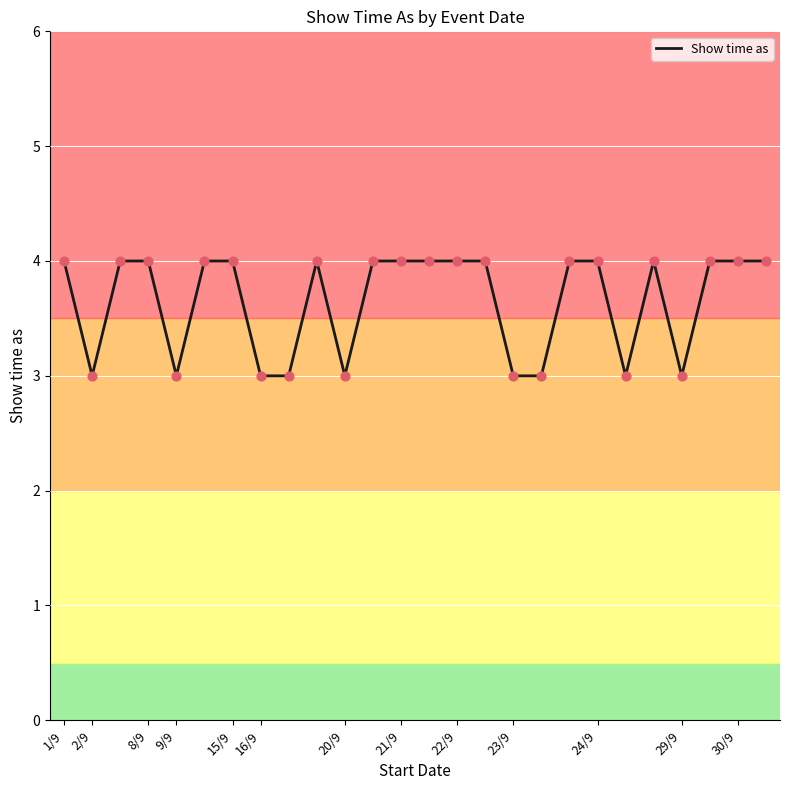

What is the minimum value shown in the chart?

3